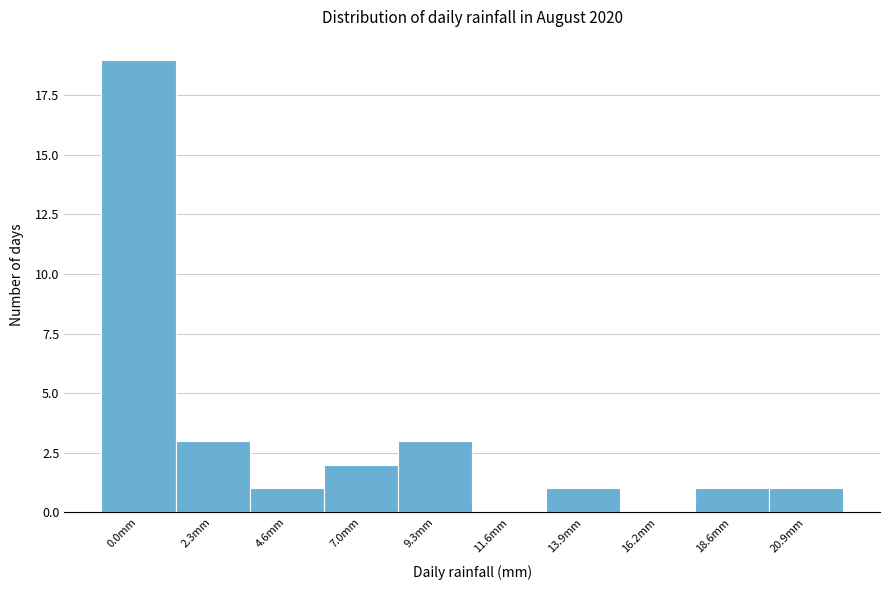

Reading right to left, list all the values displayed in this chart.

20.9mm=1	18.6mm=1	16.2mm=0	13.9mm=1	11.6mm=0	9.3mm=3	7.0mm=2	4.6mm=1	2.3mm=3	0.0mm=19